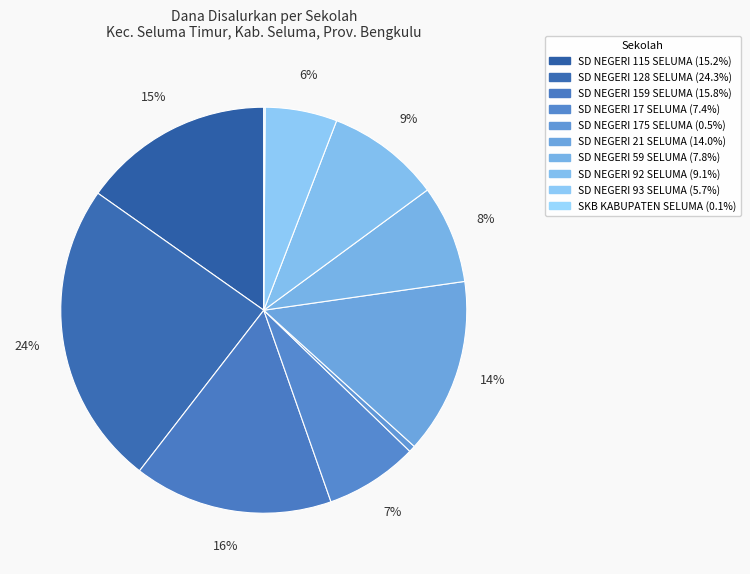

Combined, do SD NEGERI 93 SELUMA and SD NEGERI 92 SELUMA account for over 50%?

No